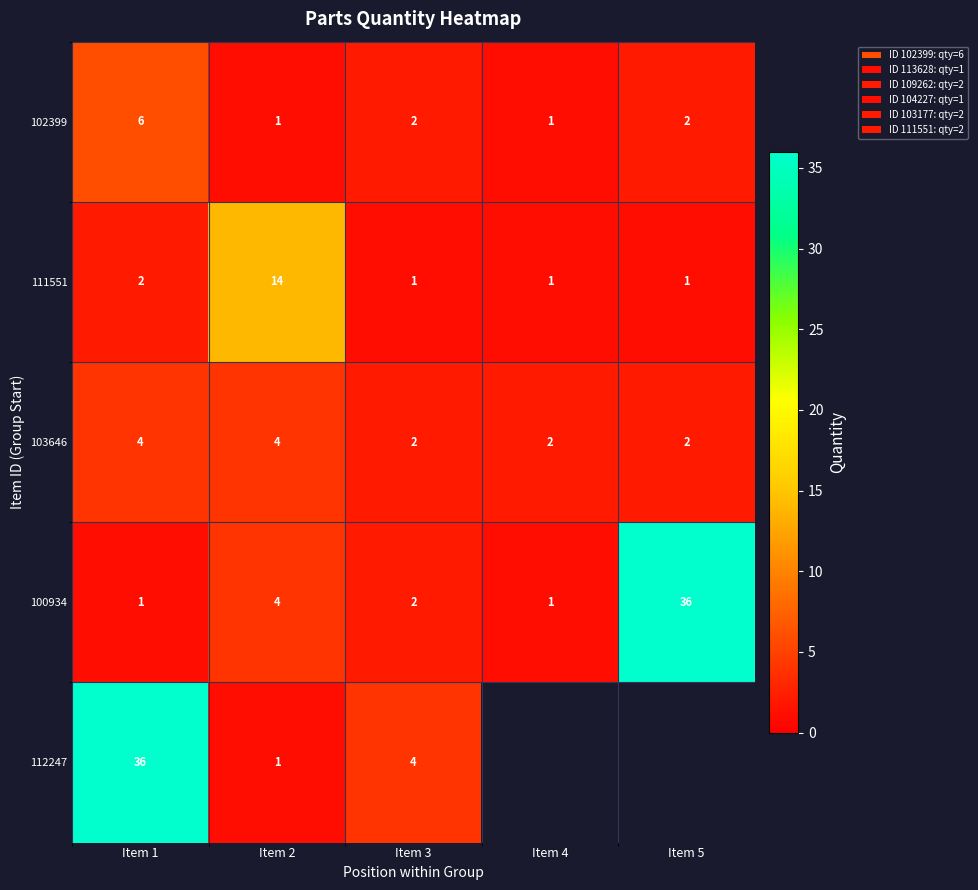

Count the 103646 values in the range 2 to 4.

5